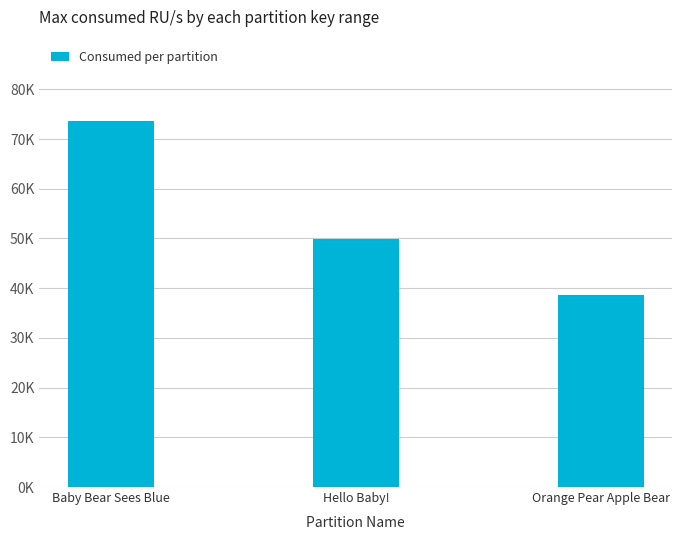

Does the chart contain any negative values?

No